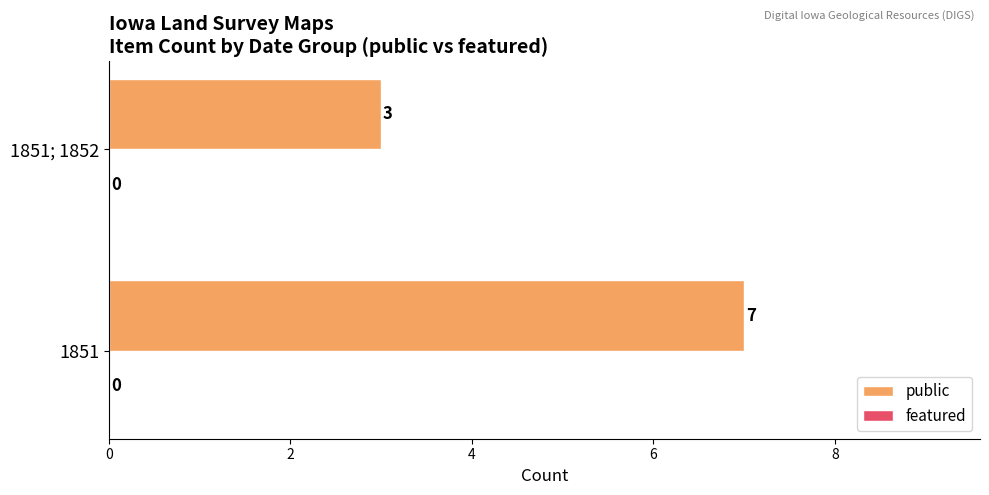

Approximately how many times larger is the value at 1851; 1852 compared to 1851?

0.4